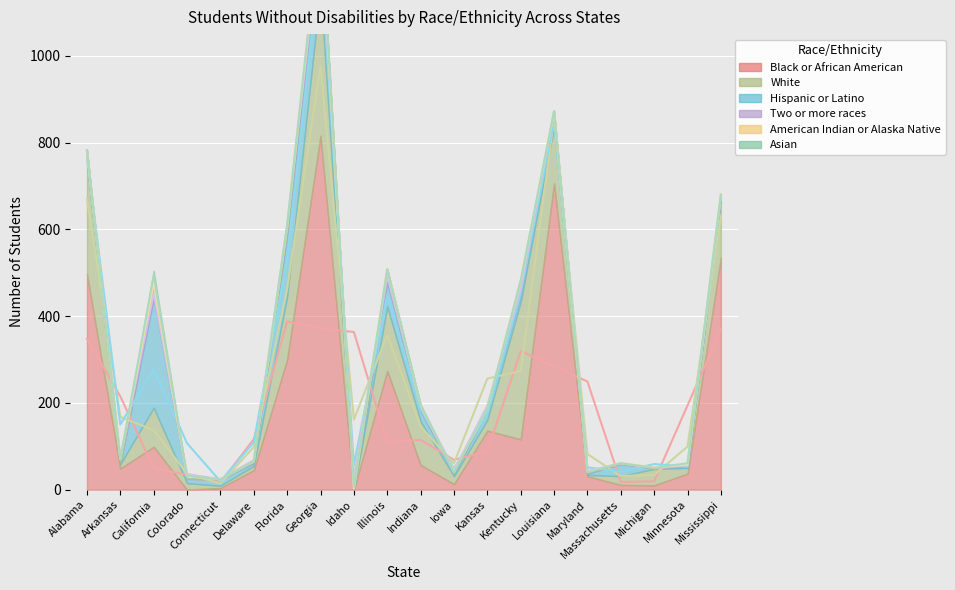

What are all the series names shown in the legend?

American Indian or Alaska Native, Black or African American, White, Hispanic or Latino, Two or more races, Asian